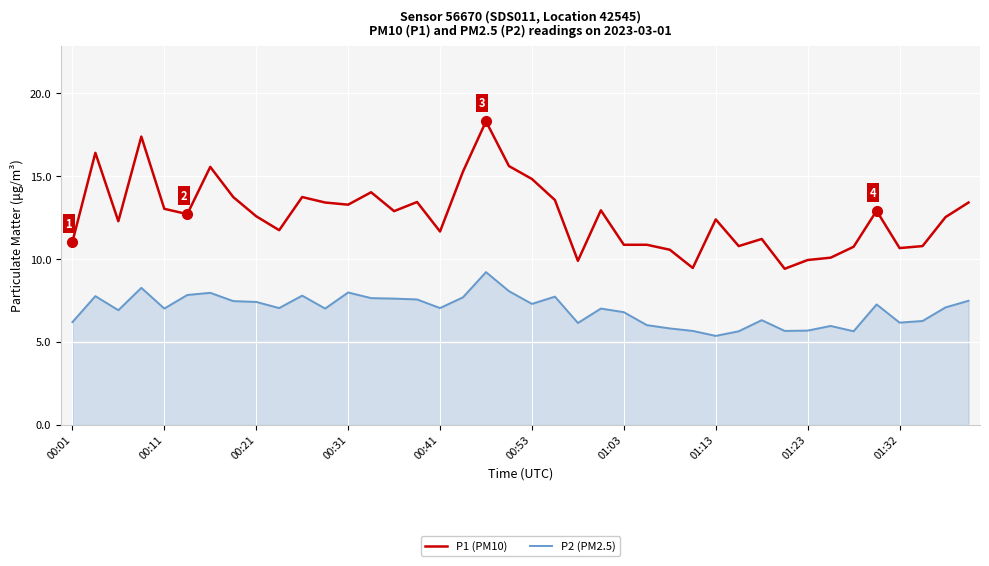

Rank the series by their maximum value, from lowest to highest.

P2 (PM2.5), P1 (PM10)